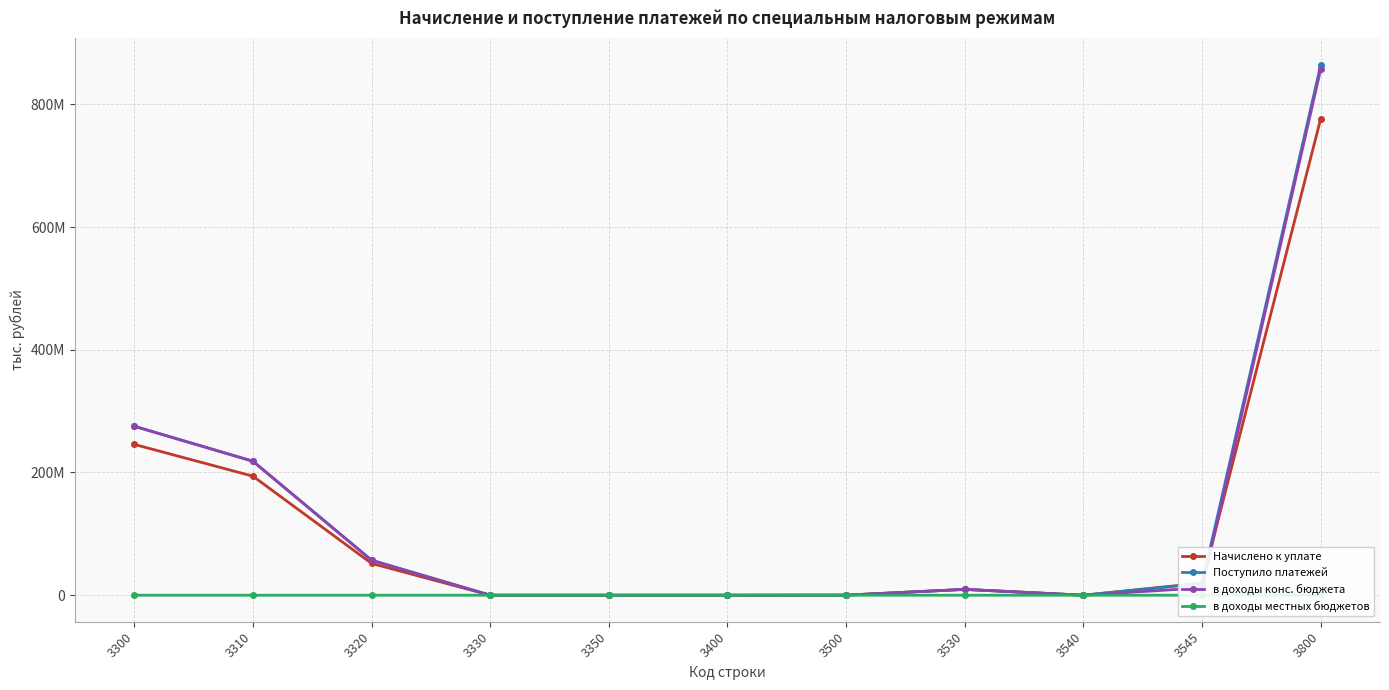

What are all the series names shown in the legend?

Начислено к уплате, Поступило платежей, в доходы конс. бюджета, в доходы местных бюджетов